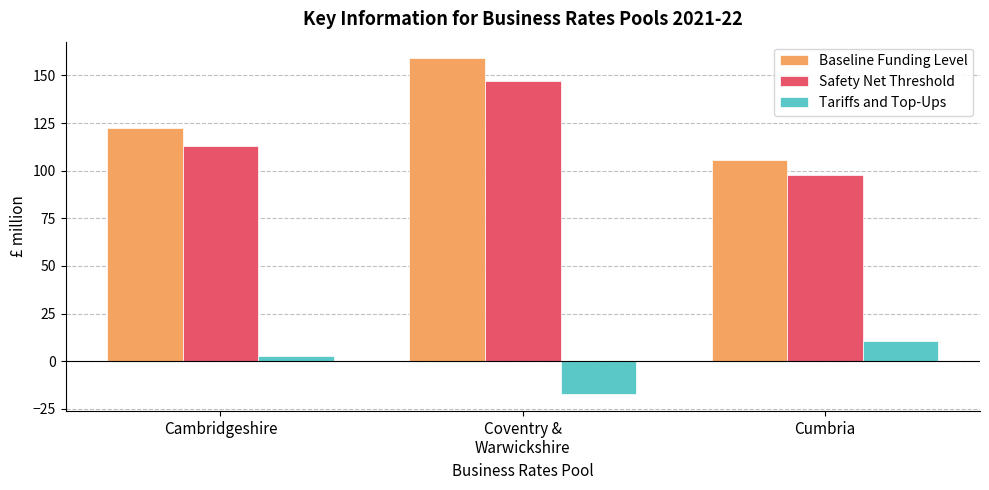

The value of Baseline Funding Level at Cumbria is 105.5. True or false?

True